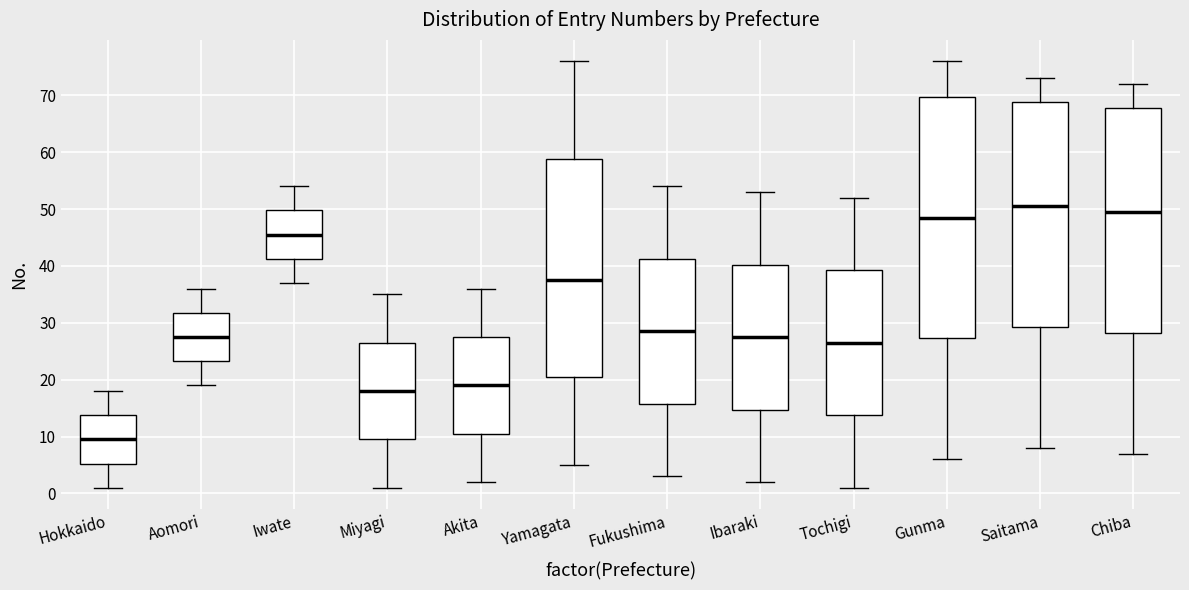

Where does the upper whisker of the box for Fukushima end on the y-axis? The values are not printed on the chart, so give them approximately, as read against the axis.

54